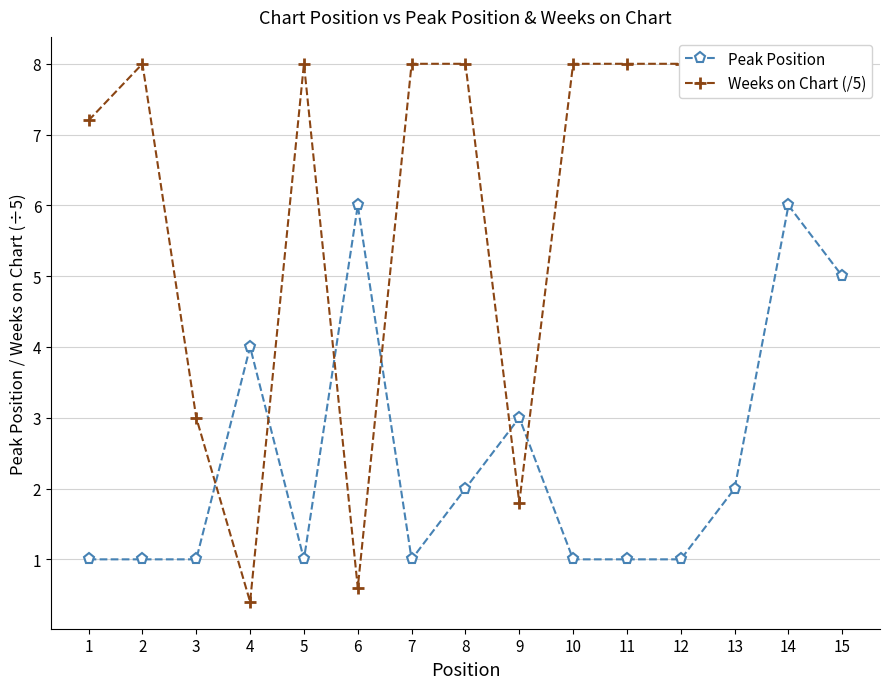

Does the chart have visible grid lines?

Yes